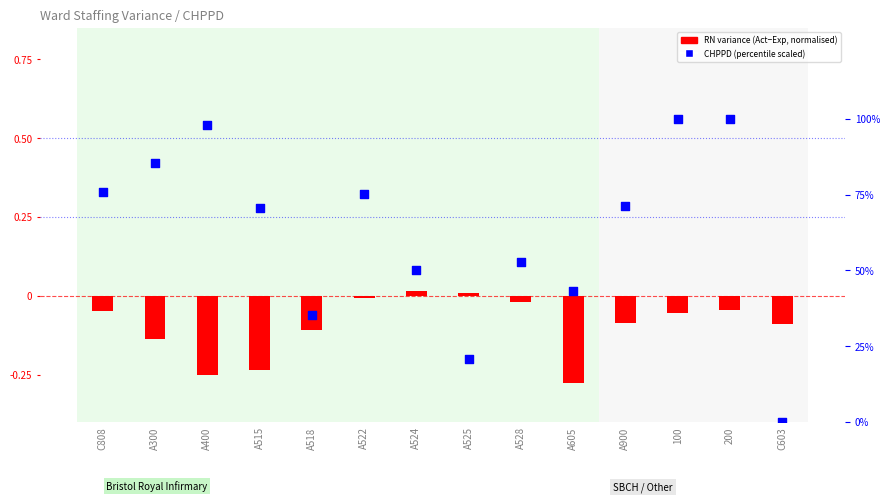

Which series contains the highest Y value?

CHPPD (scaled)